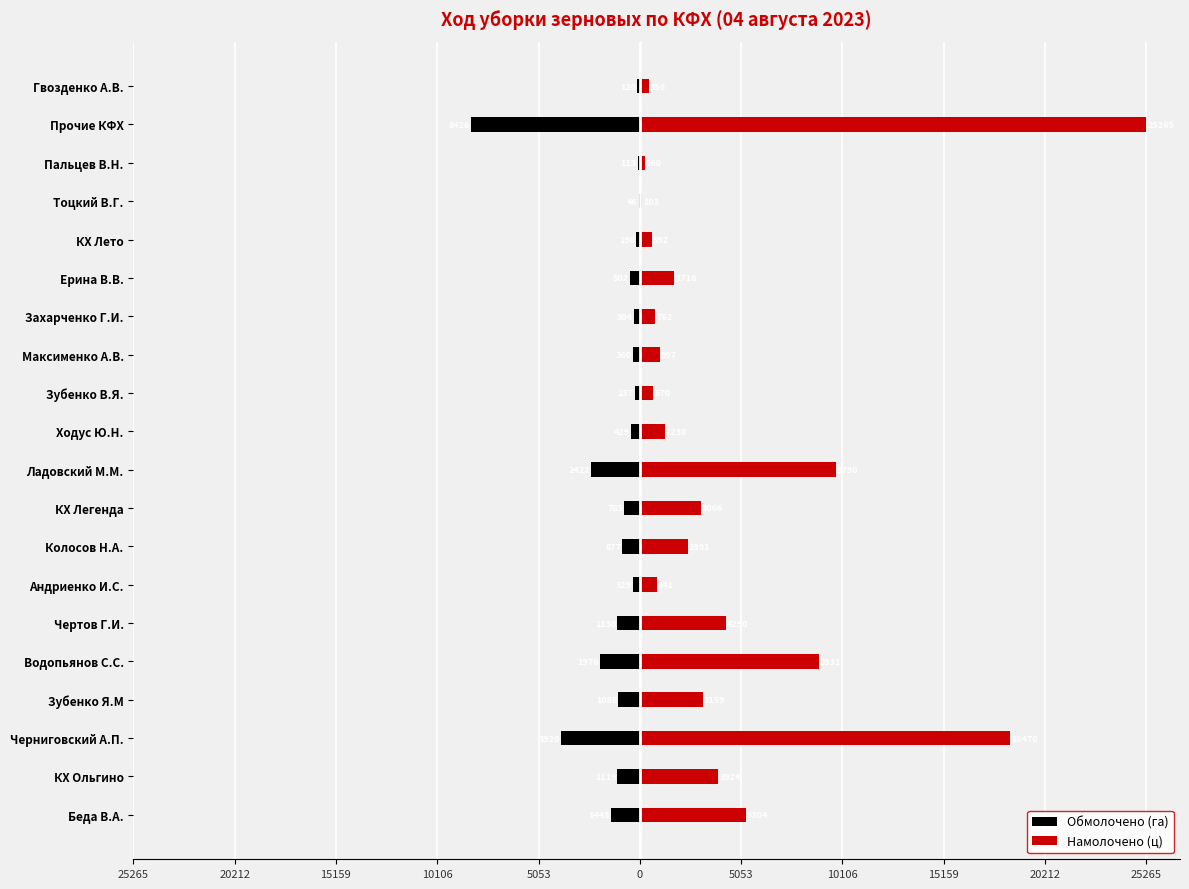

Is it true that Обмолочено (га) equals -1563.1 at Чертов Г.И.?

False